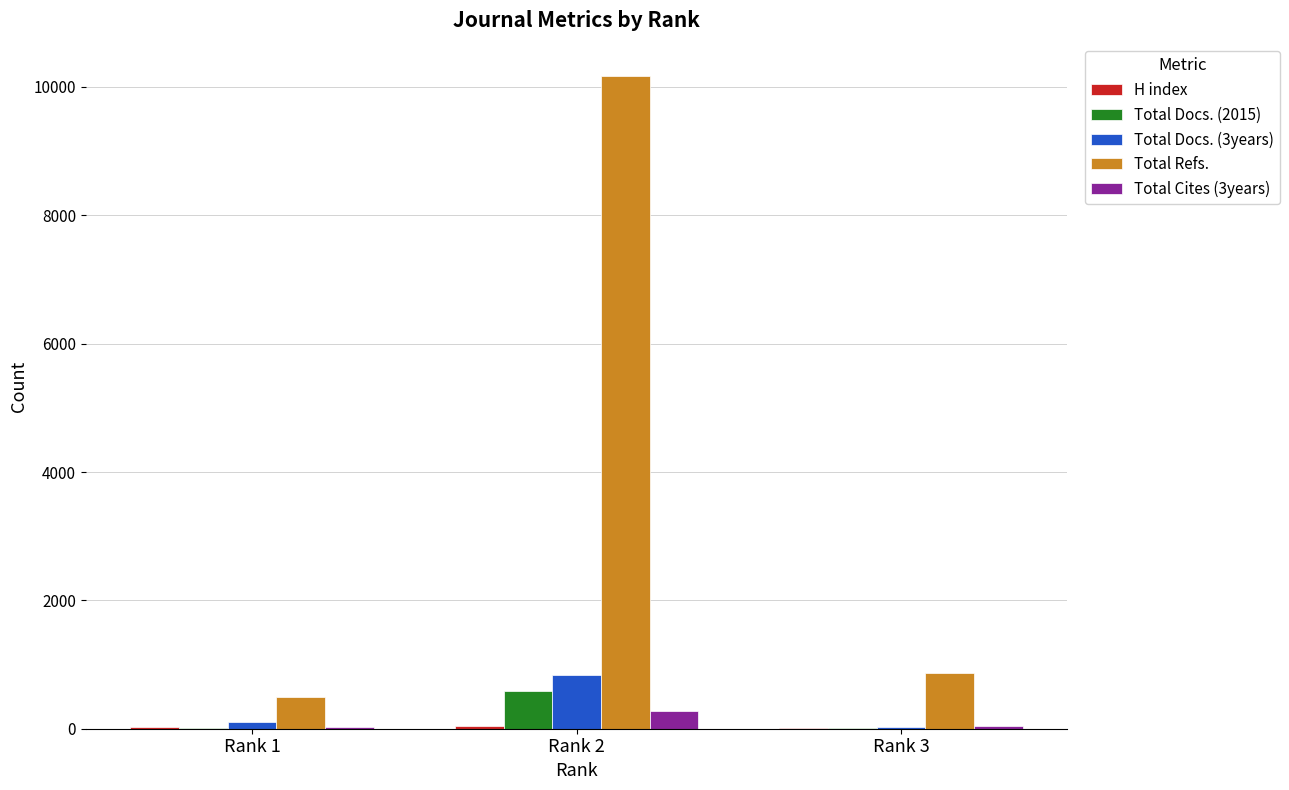

What is the sum of all Total Refs. values?

11524